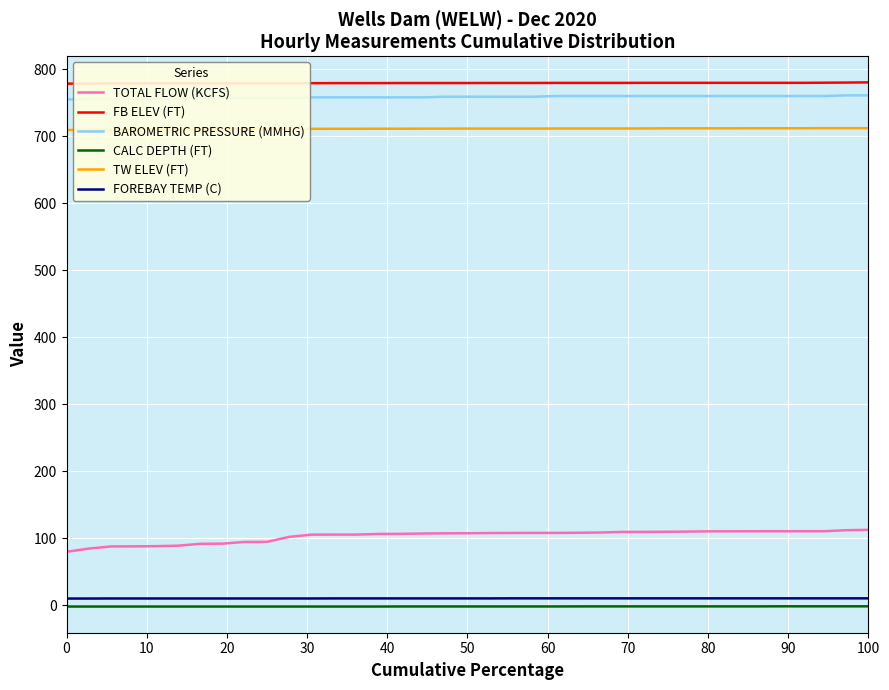

True or false: FOREBAY TEMP (C) and CALC DEPTH (FT) intersect in this chart.

False